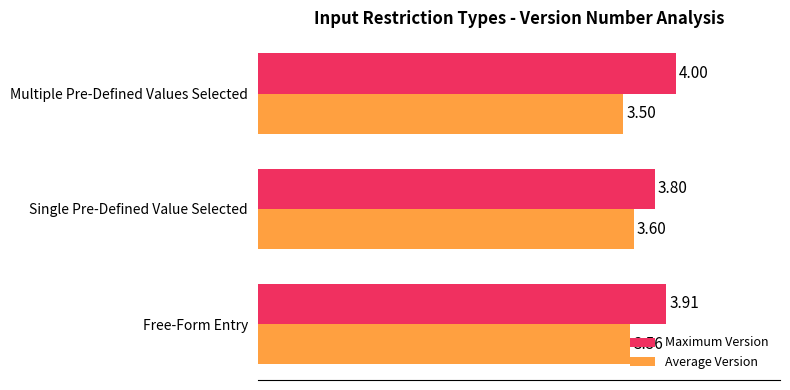

Which series has the largest total across all categories?

Maximum Version